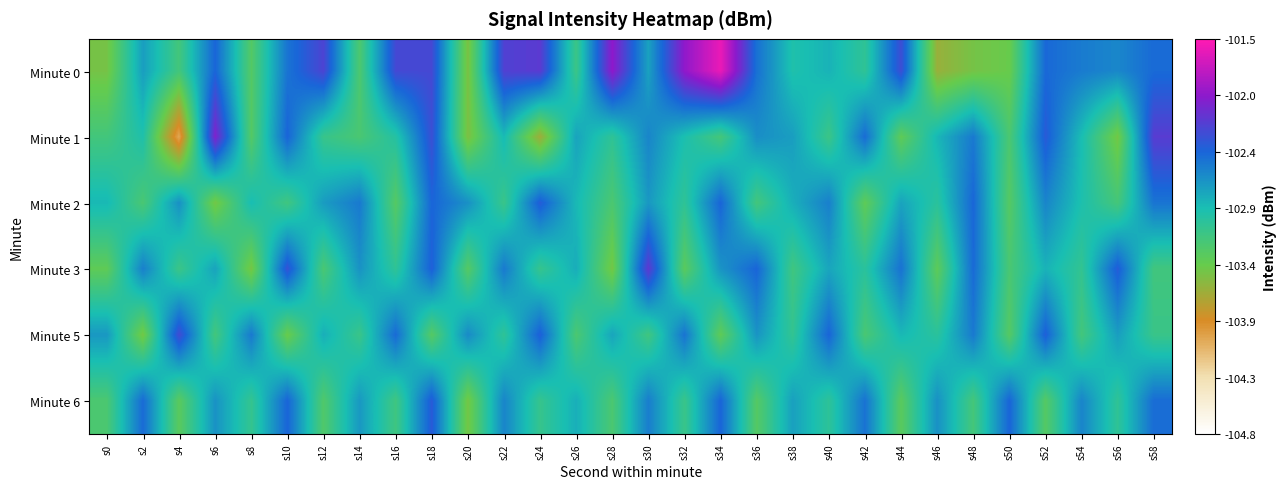

Which series has the largest range (max minus min)?

Minute 0